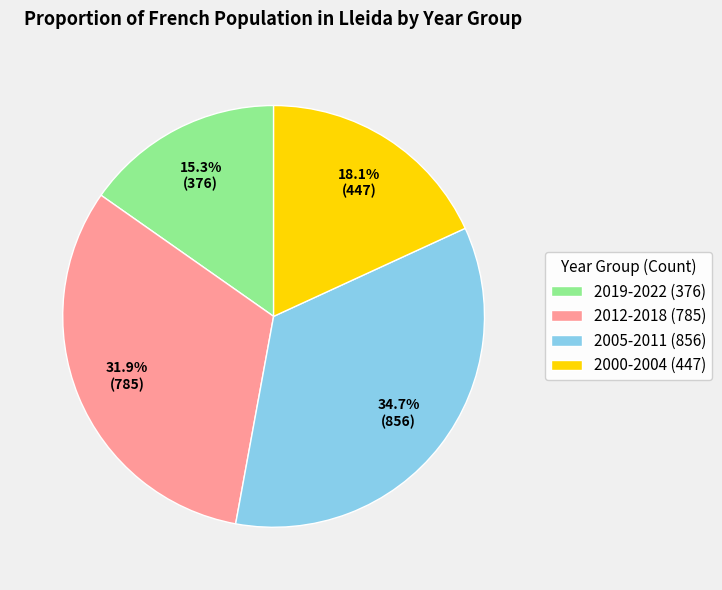

Does any single category account for the majority?

No